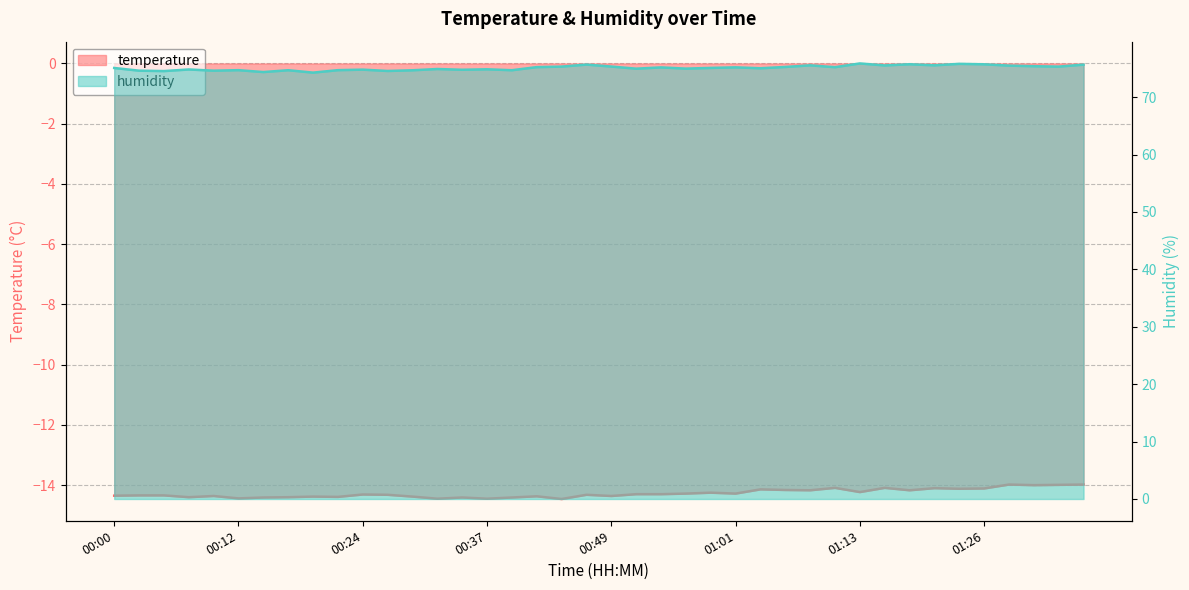

What is the maximum value shown in the chart?

75.9